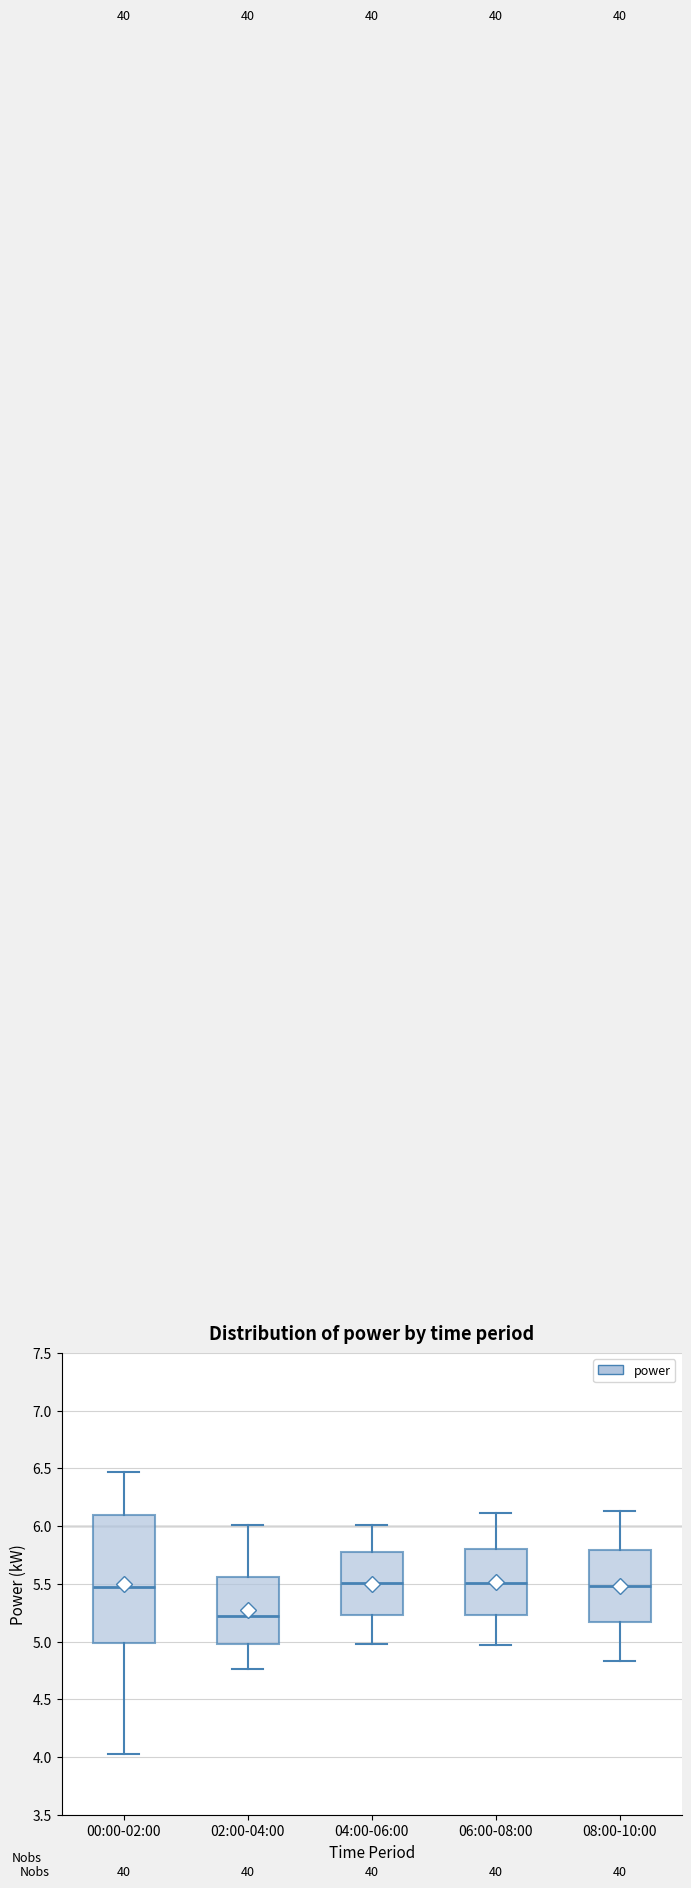

Where does the lower whisker of the box for 08:00-10:00 end on the y-axis? The values are not printed on the chart, so give them approximately, as read against the axis.

4.85